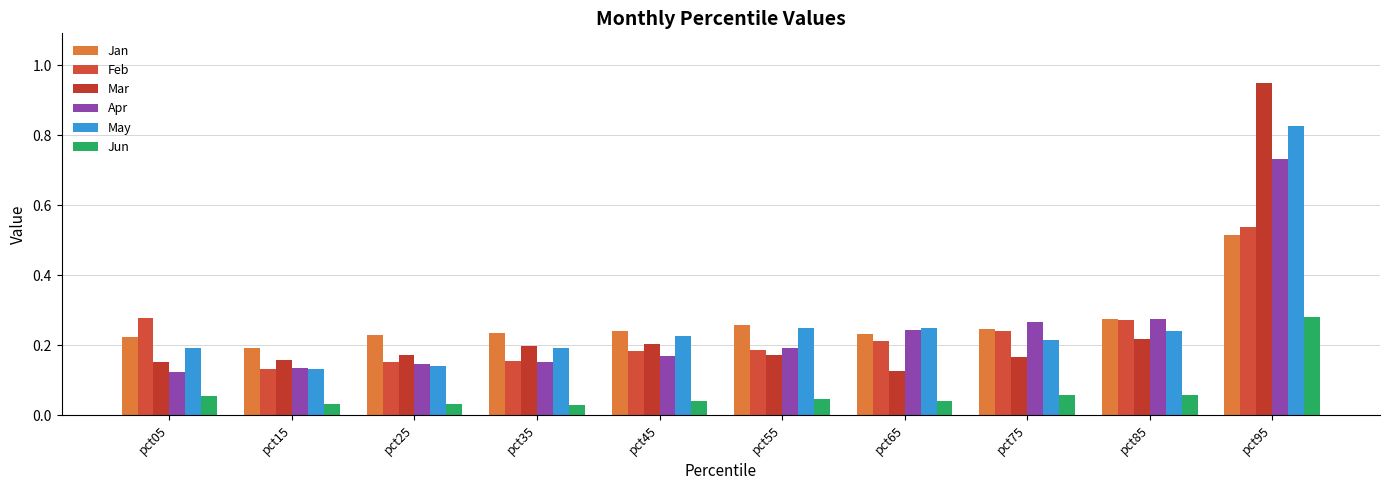

Which series has the widest spread of values?

Mar